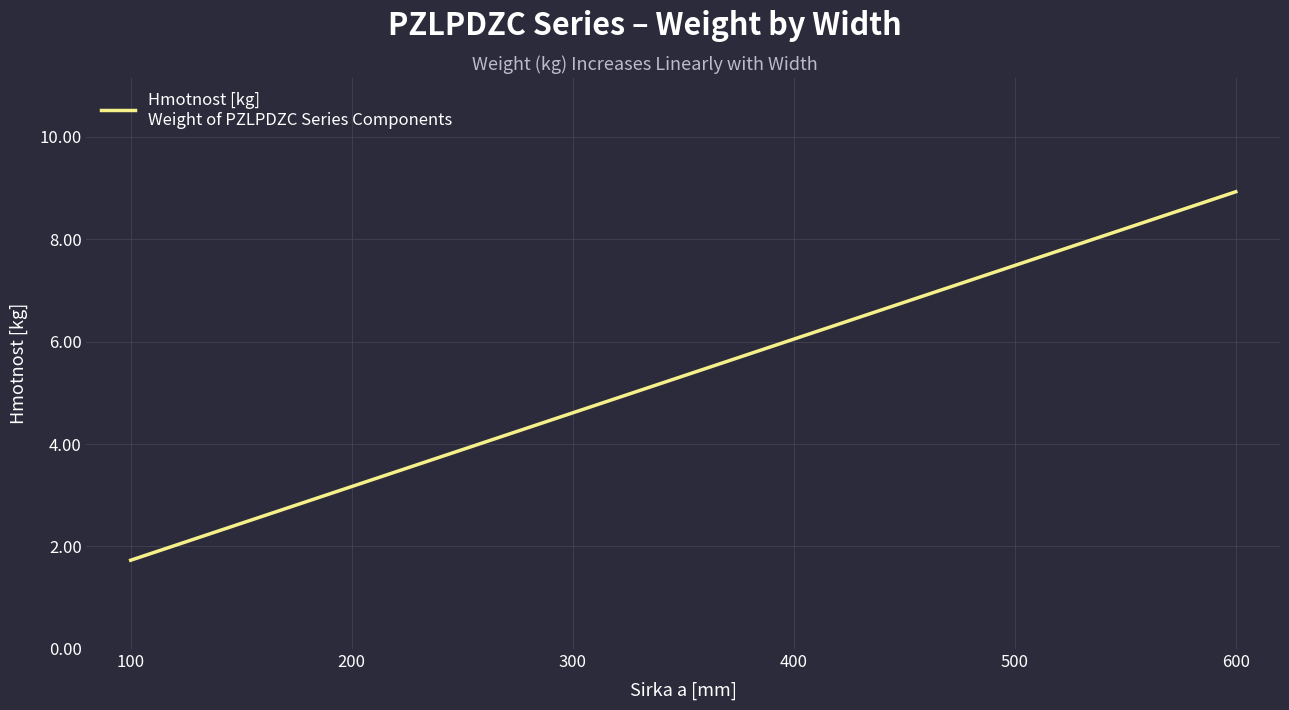

What is the change in value from 100 to 200?

+1.4